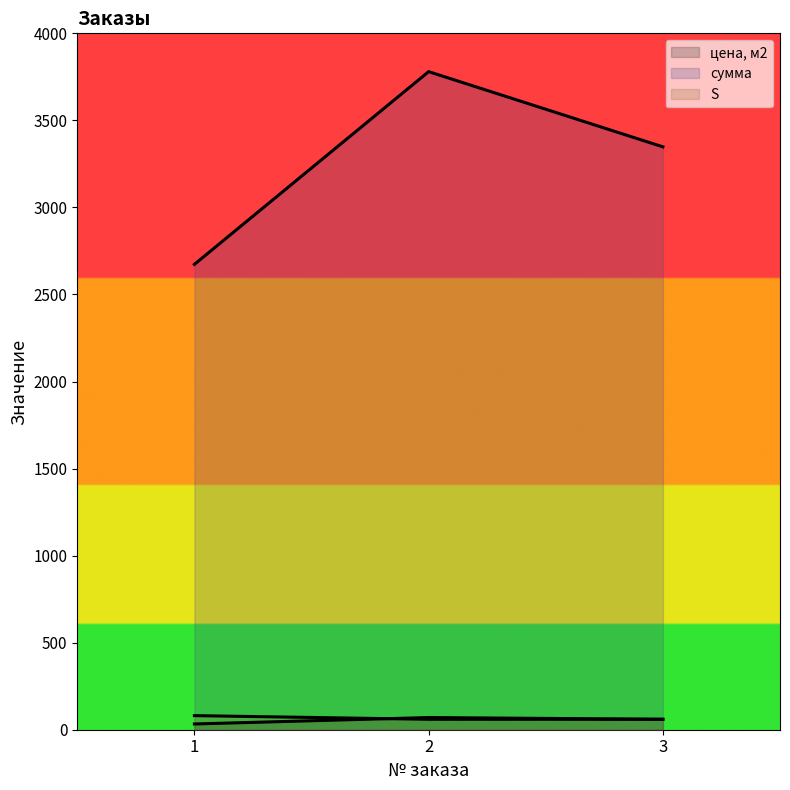

How many values in the цена, м2 series are below 60?

1